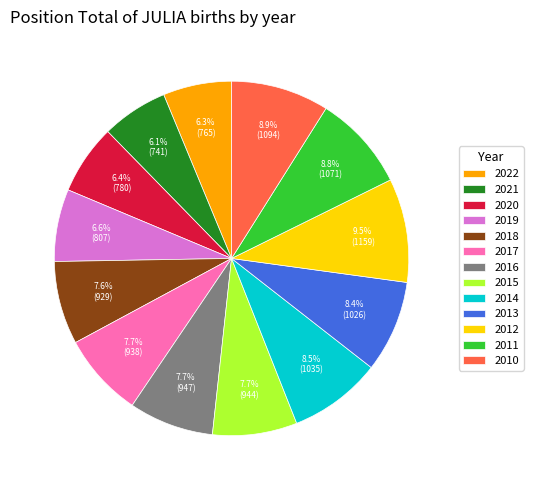

To the nearest percent, what percentage of the pie is 2016?

8%